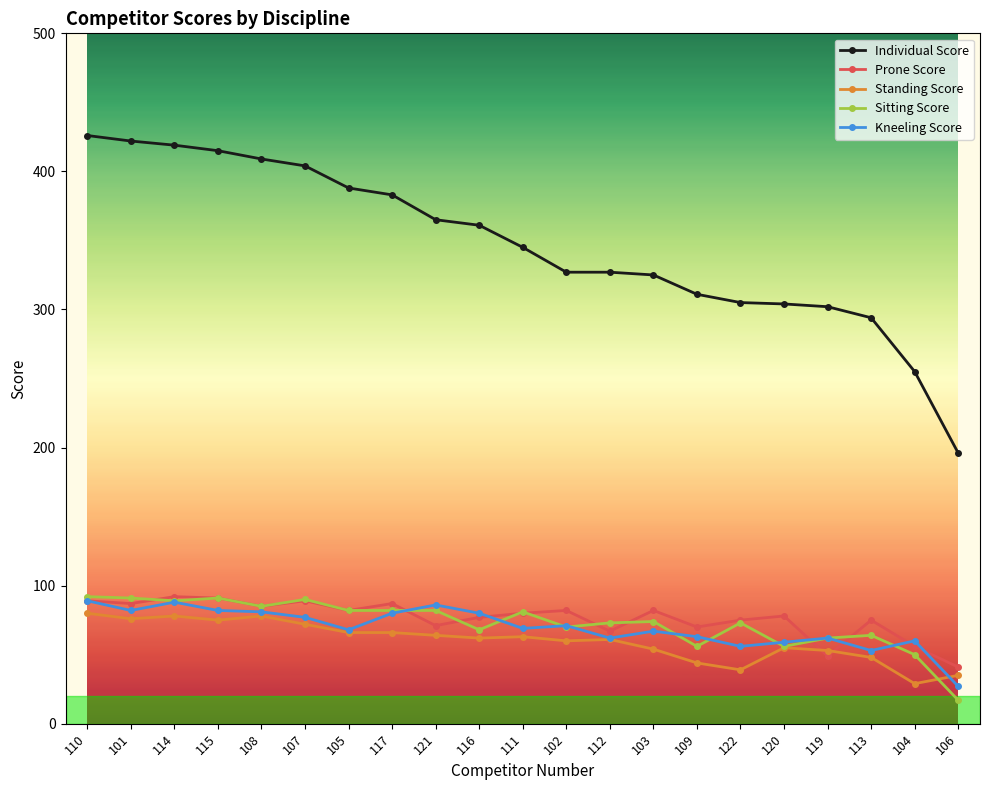

Which series has the largest total across all categories?

Individual Score